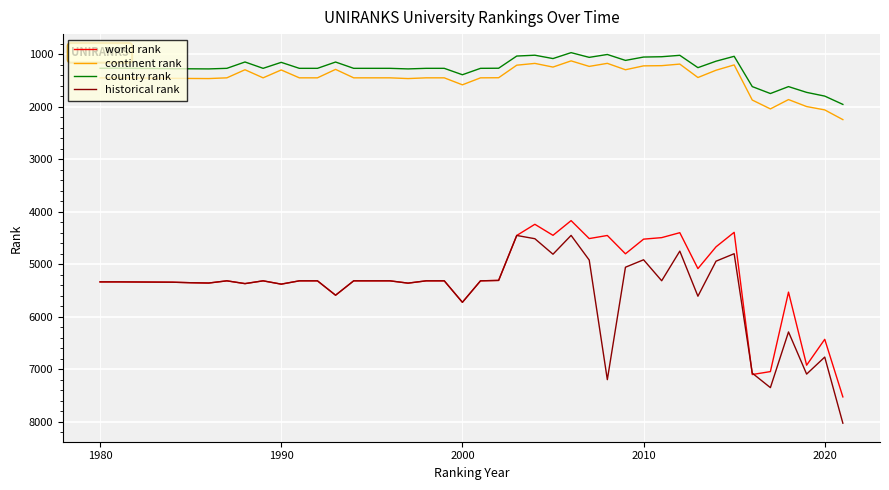

What is the lowest value of the historical rank series?

4452.5